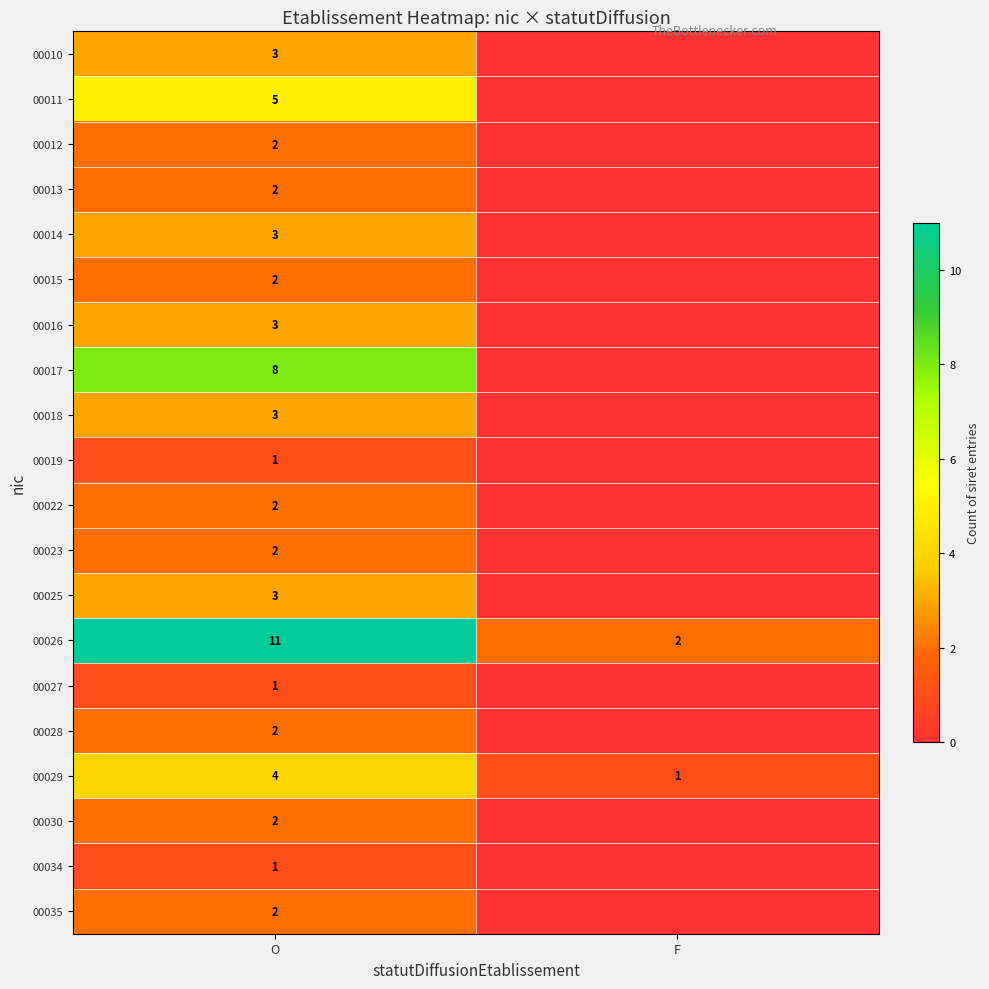

The 00026 series shows 2 at F. True or false?

True